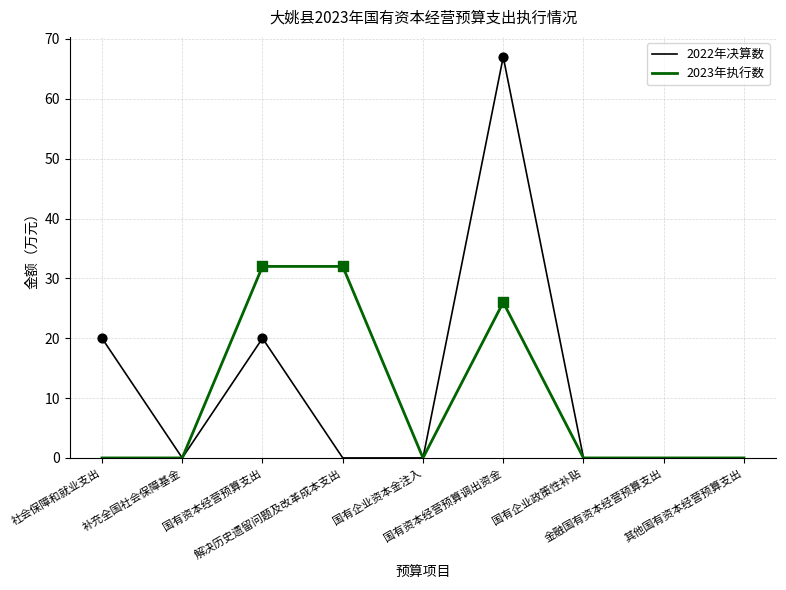

Which series has the widest spread of values?

2022年决算数